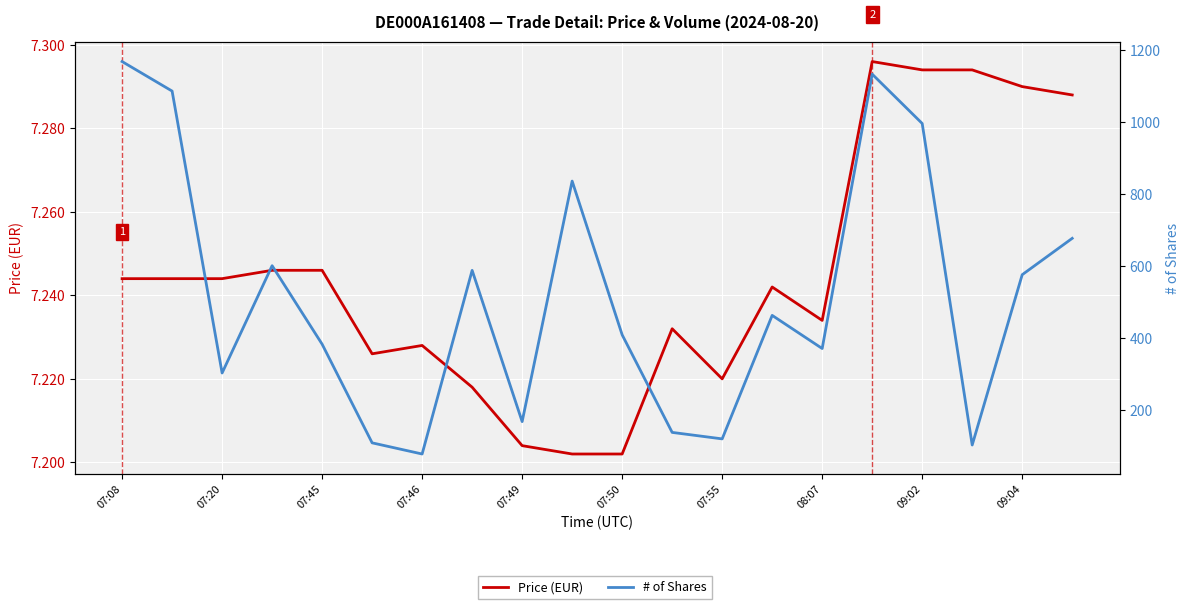

What is the highest value of the # of Shares series?

1169.0